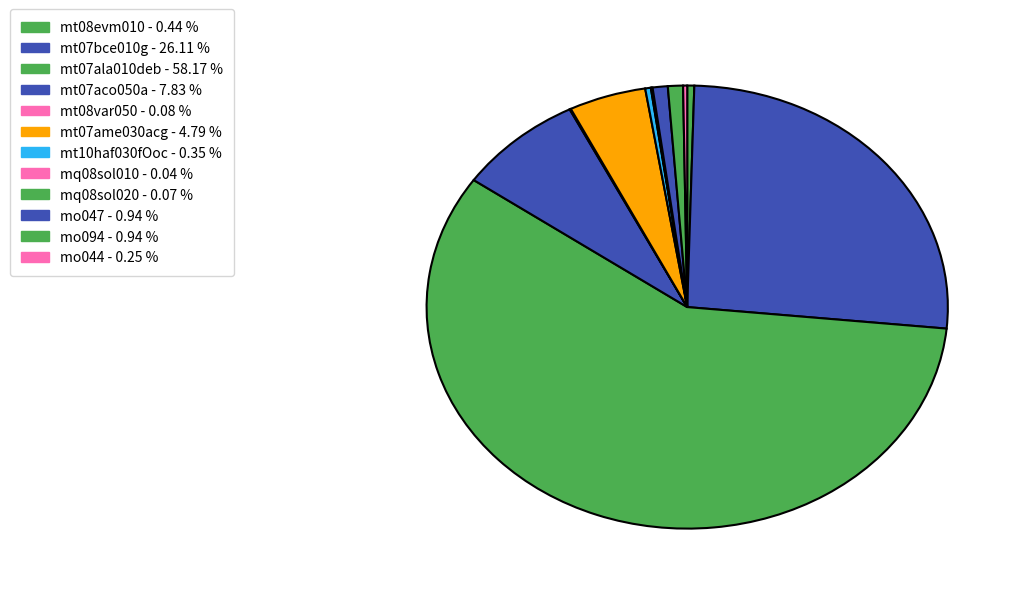

Does any single category account for the majority?

Yes